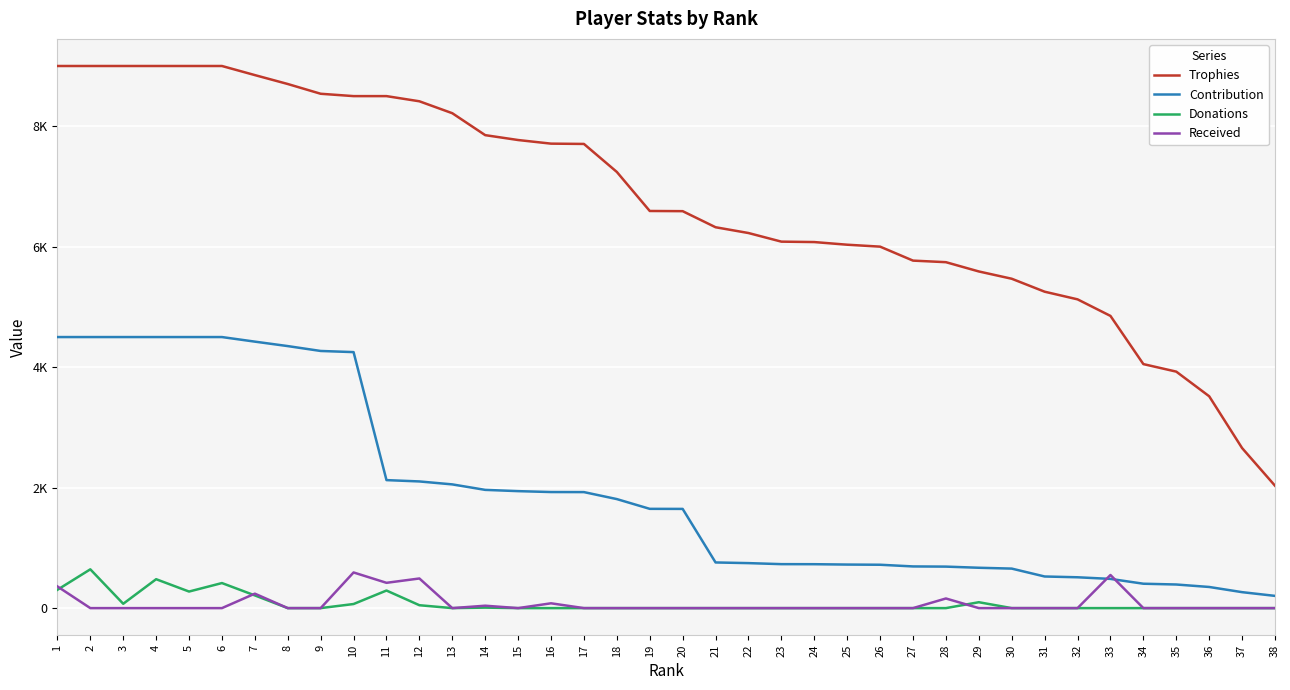

What is the sum of the Donations values at 6 and 12?

464